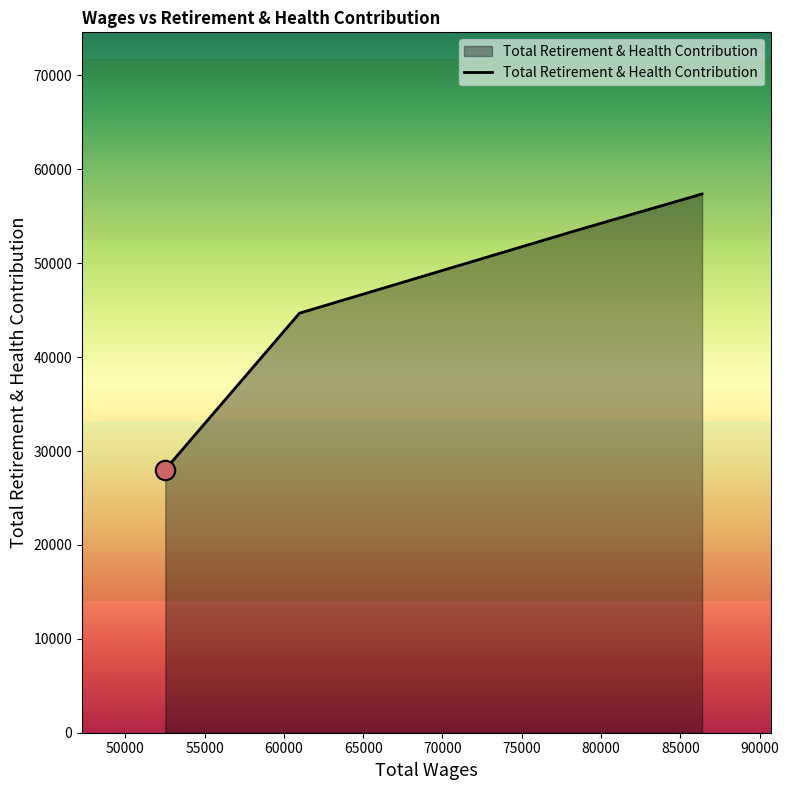

True or false: the data has more than 1 interior local peaks.

False